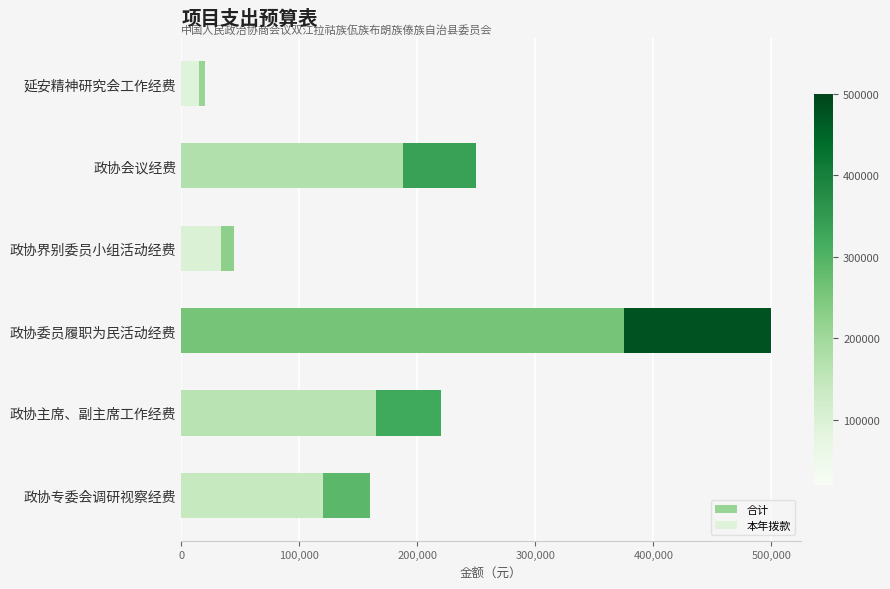

What are all the series names shown in the legend?

合计, 本年拨款